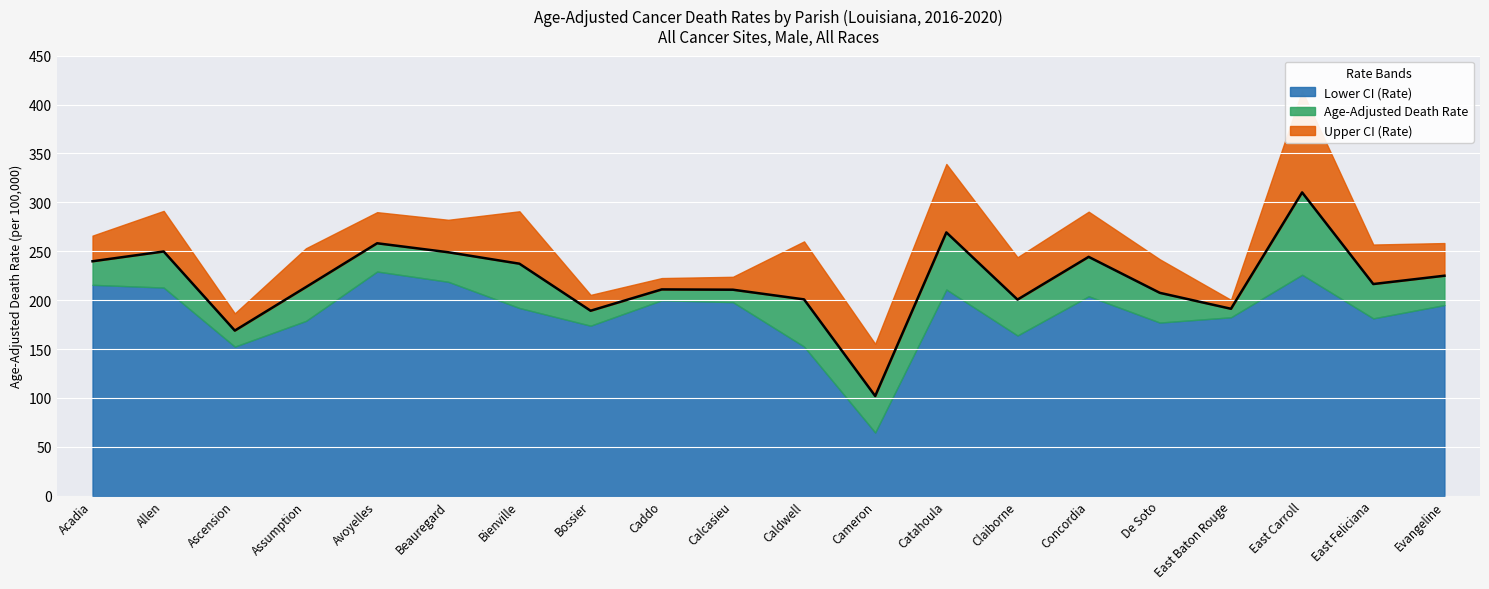

What is the average value of the Lower CI (Rate) series?

186.5